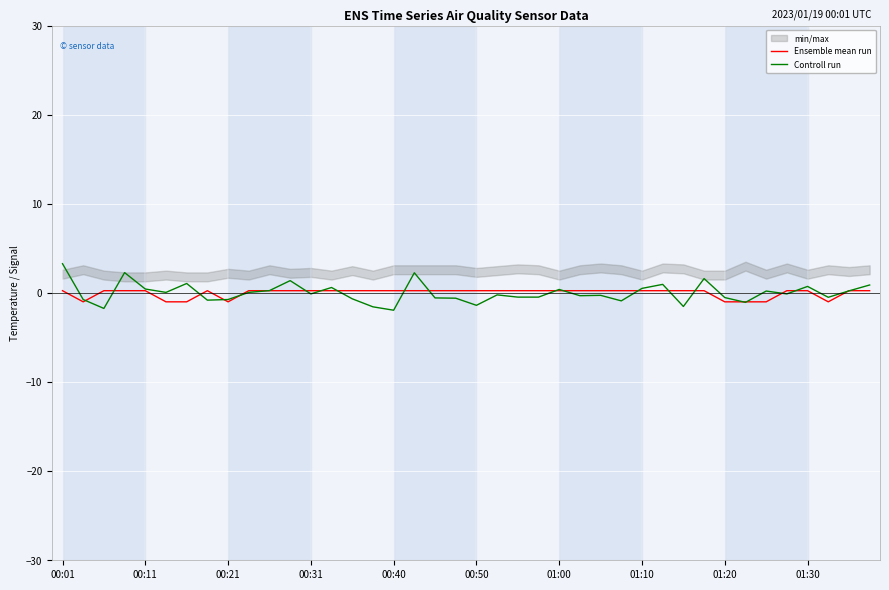

Reading left to right, transcribe all the data shown in this chart.

Ensemble mean run: 0.3	-1.0	0.3	0.3	0.3	-1.0	-1.0	0.3	-1.0	0.3	0.3	0.3	0.3	0.3	0.3	0.3	0.3	0.3	0.3	0.3	0.3	0.3	0.3	0.3	0.3	0.3	0.3	0.3	0.3	0.3	0.3	0.3	-1.0	-1.0	-1.0	0.3	0.3	-1.0	0.3	0.3
Controll run: 3.3	-0.7	-1.7	2.3	0.4	0.1	1.1	-0.8	-0.7	0.1	0.3	1.4	-0.1	0.6	-0.7	-1.6	-1.9	2.3	-0.6	-0.6	-1.4	-0.2	-0.5	-0.5	0.4	-0.3	-0.3	-0.9	0.5	1.0	-1.5	1.6	-0.5	-1.1	0.2	-0.1	0.7	-0.5	0.2	0.9